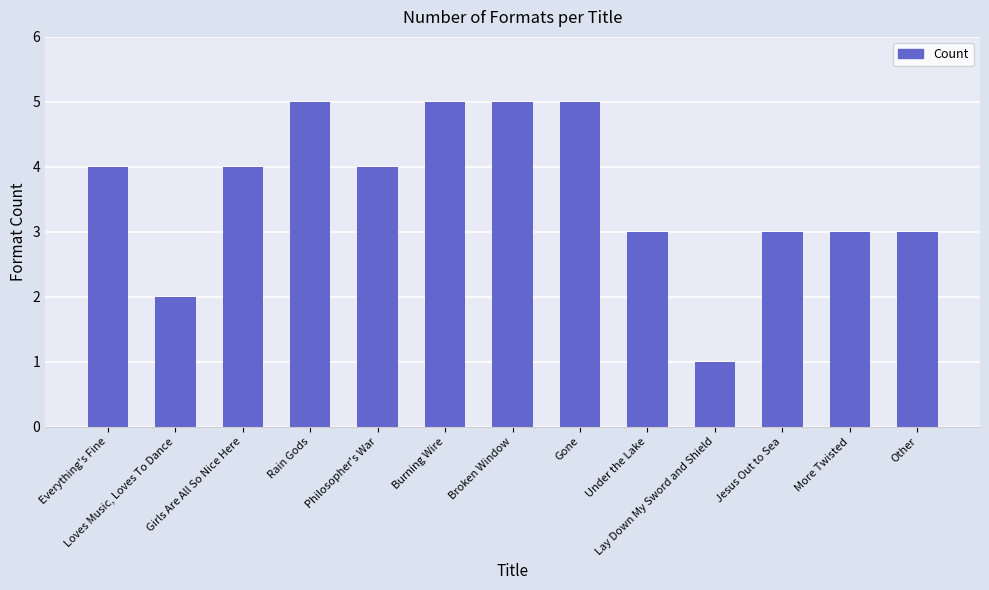

What is the minimum value shown in the chart?

1